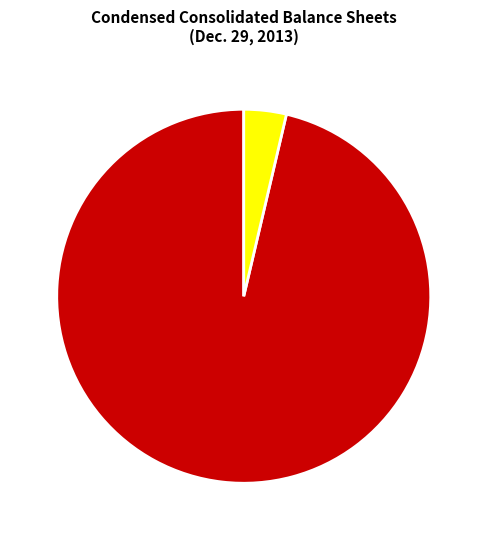

The Common stock, shares outstanding slice represents 13% of the pie. True or false?

False